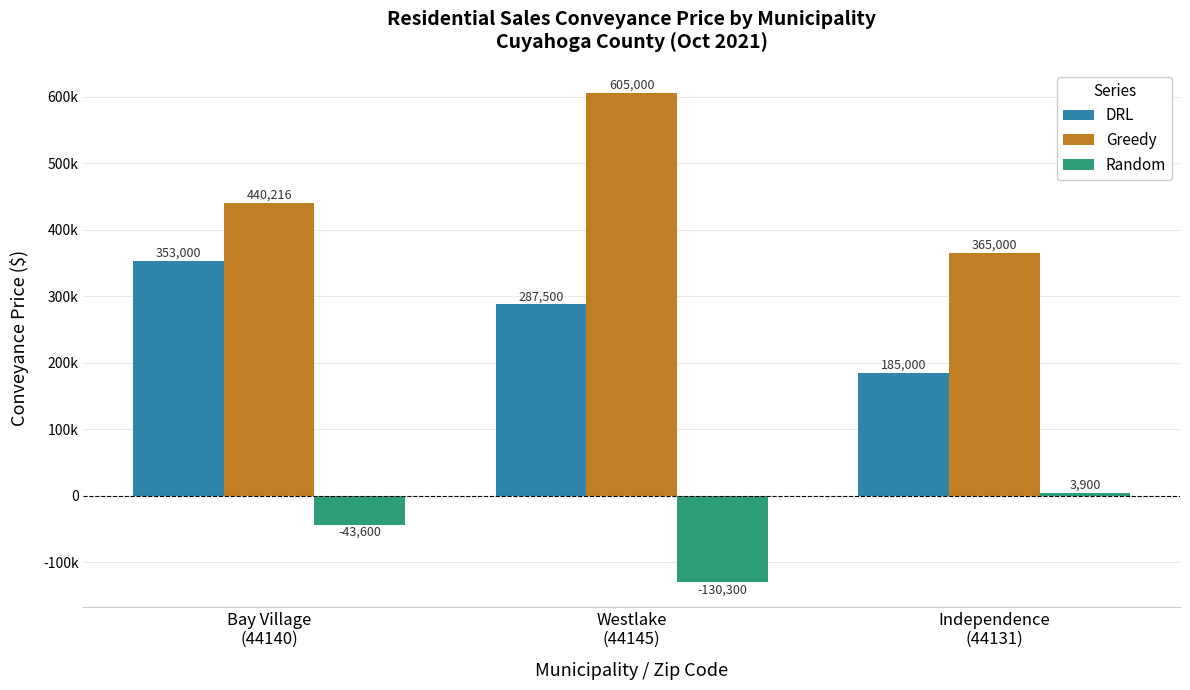

At which category does the chart reach its peak across all series?

Westlake
(44145)